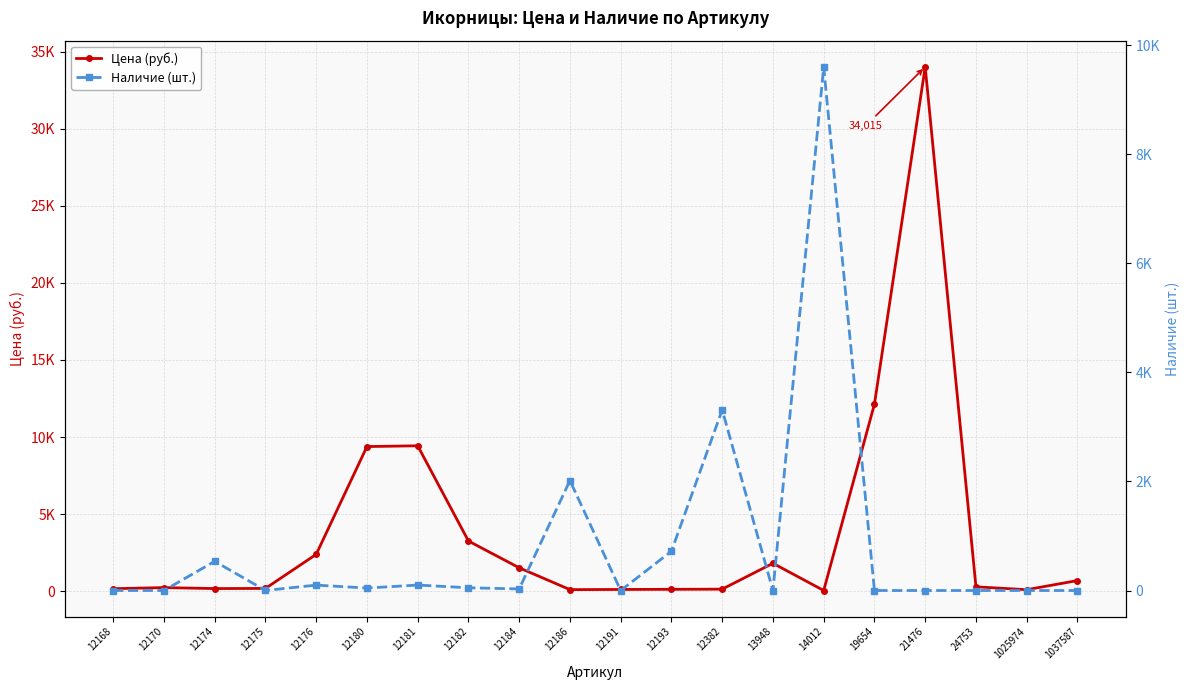

Does the chart have visible grid lines?

Yes